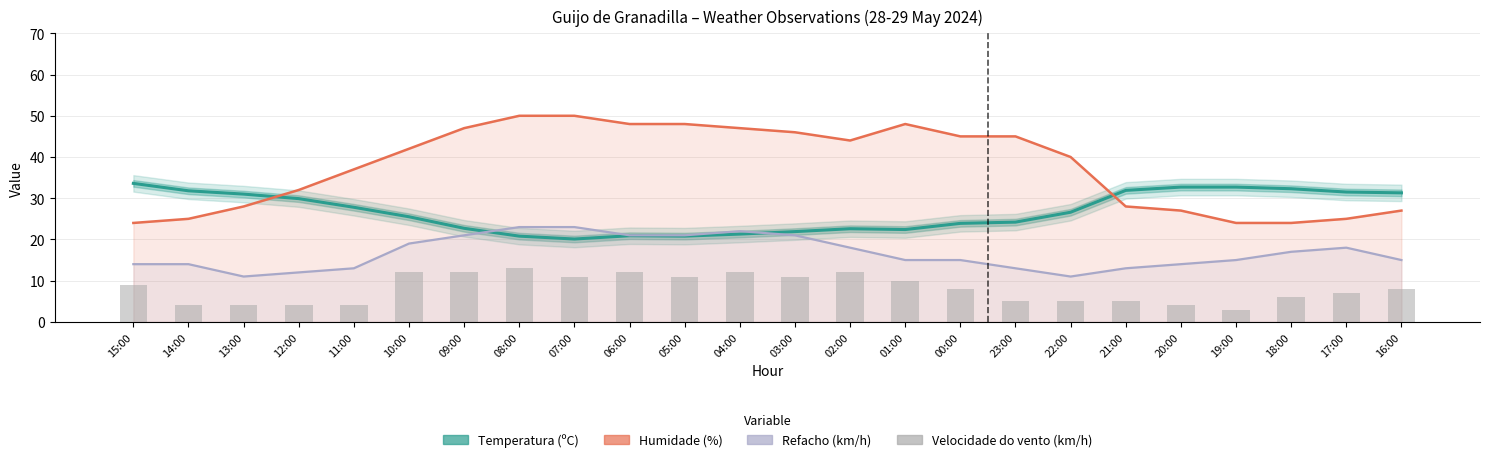

At how many categories does at least one series exceed 7?

24